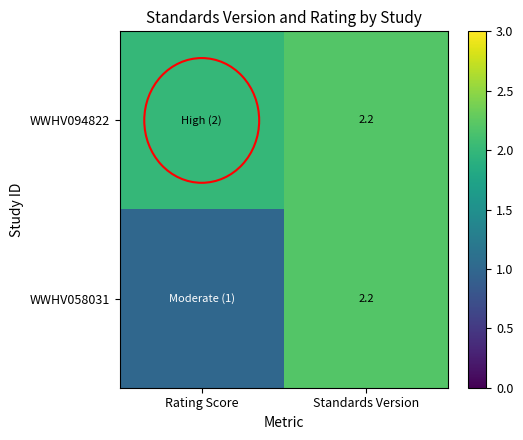

The value of WWHV058031 at Standards Version is 3.8. True or false?

False